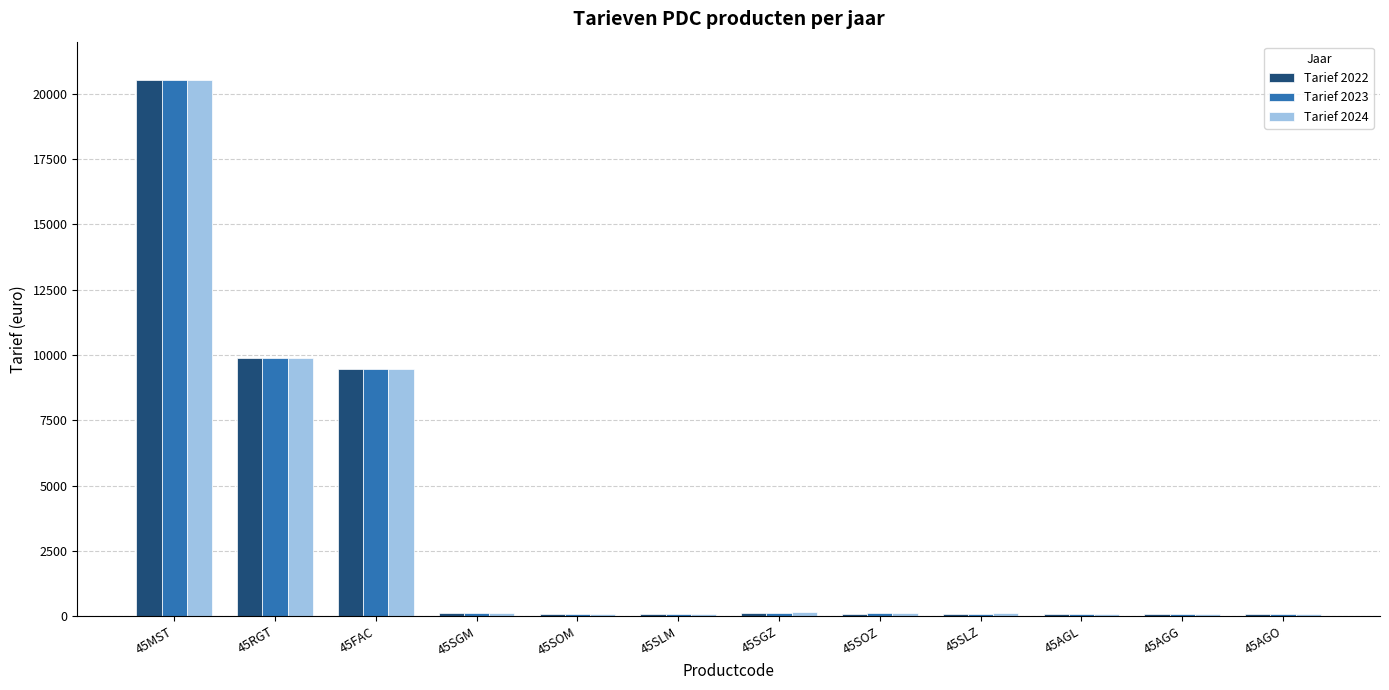

At which category is the sum across all series the highest?

45MST